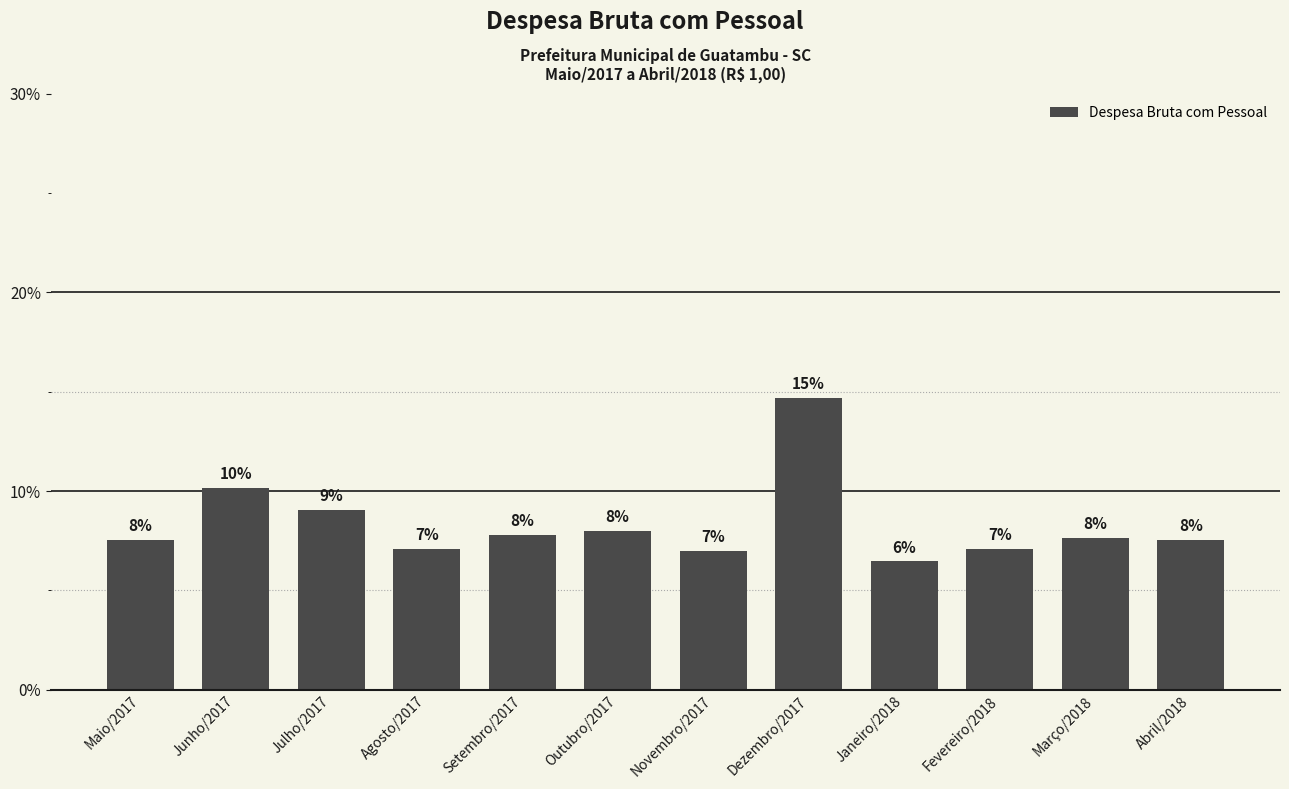

What position from the right is Outubro/2017?

7